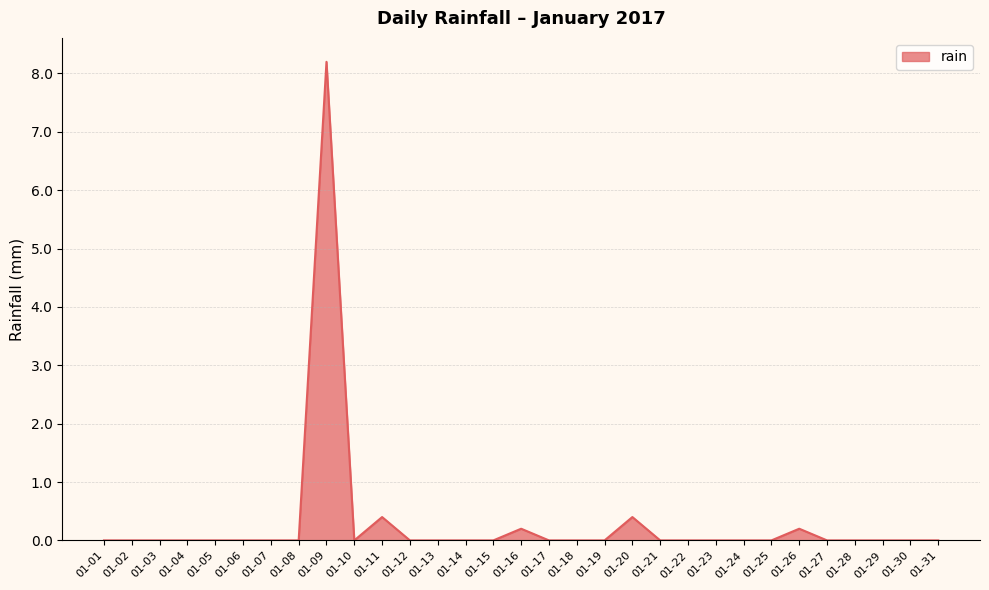

The value at 01-14 is 0.0. True or false?

True